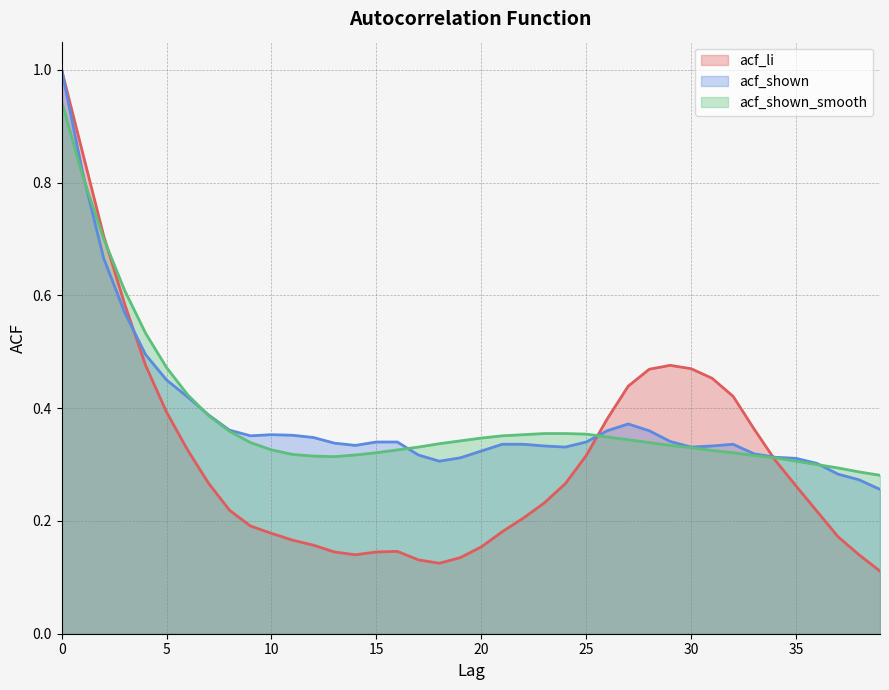

Rank the series by their maximum value, from highest to lowest.

acf_li, acf_shown, acf_shown_smooth